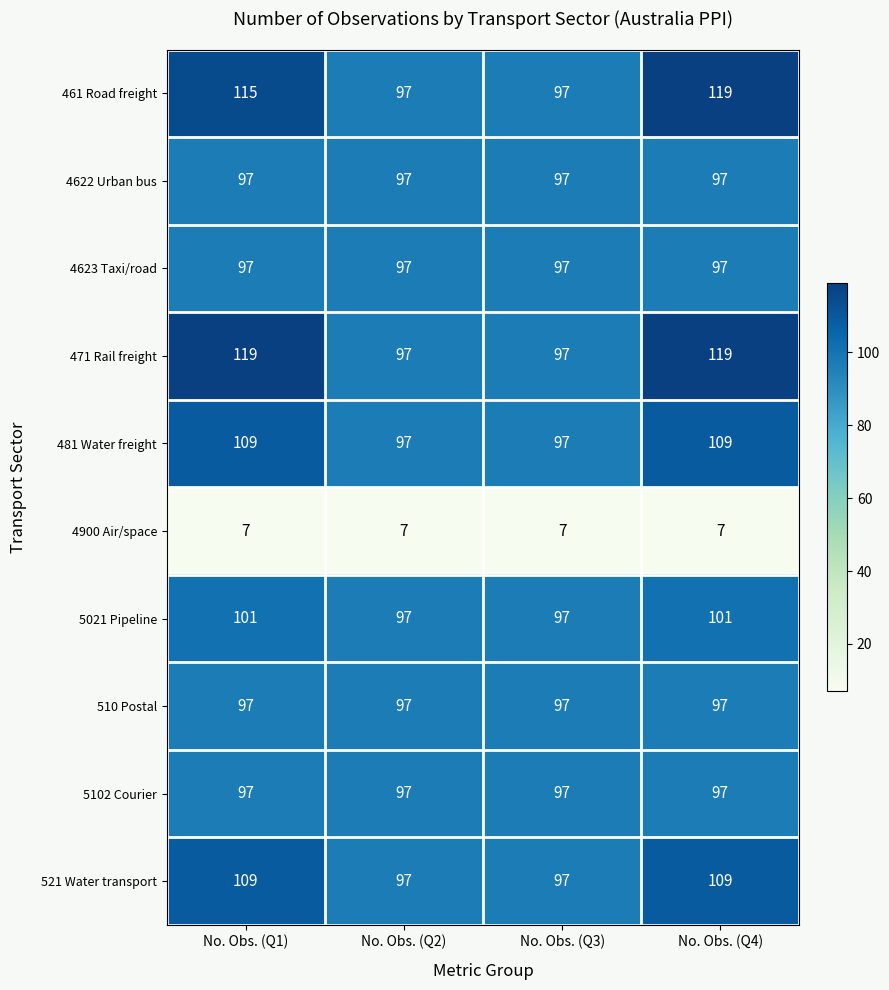

Count the number of categories in the chart.

4